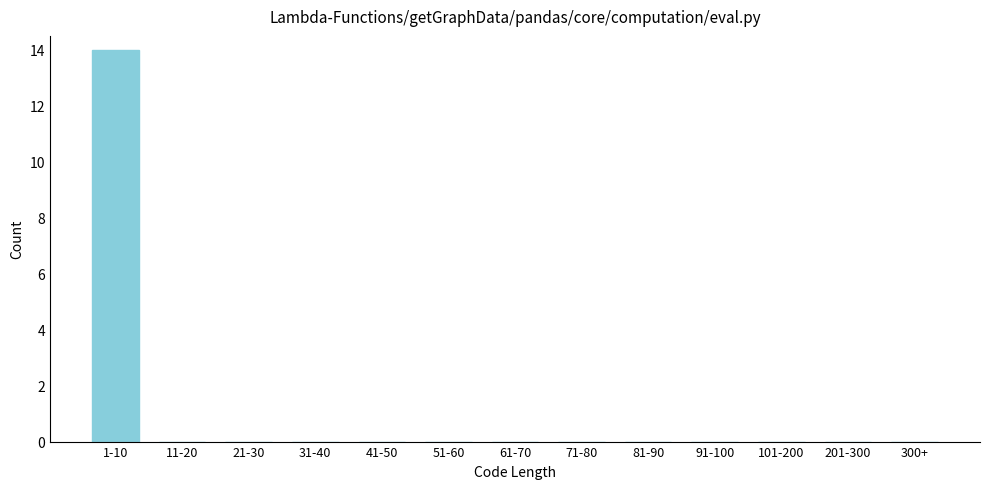

Reading left to right, what are all the values shown in this chart?

1-10=14	11-20=0	21-30=0	31-40=0	41-50=0	51-60=0	61-70=0	71-80=0	81-90=0	91-100=0	101-200=0	201-300=0	300+=0